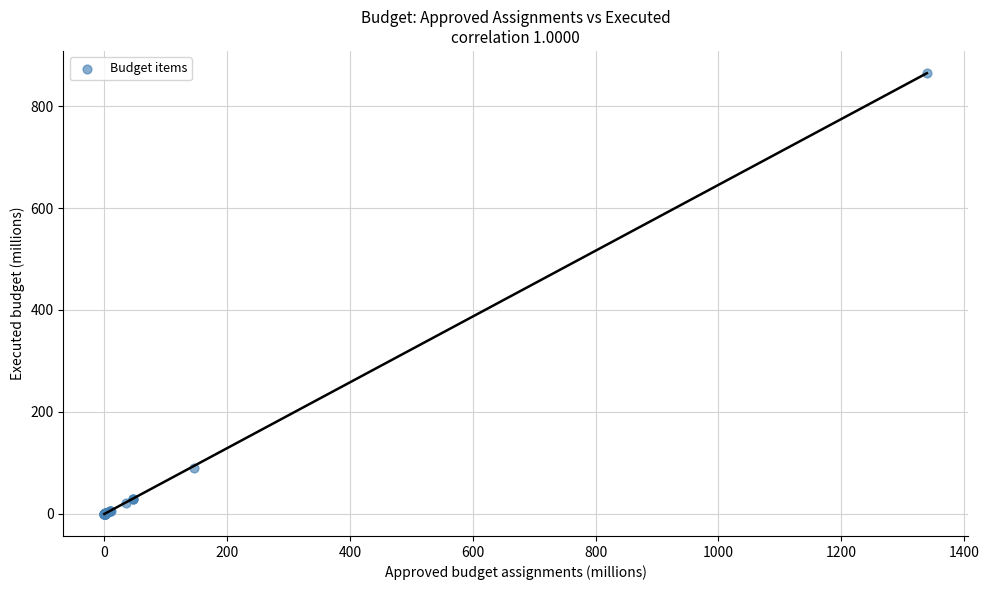

What Y value in the scatter plot is closest to 432?

90.6